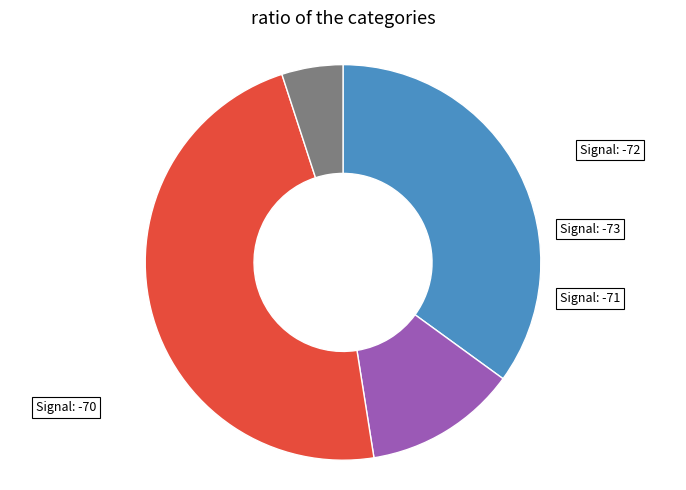

Is there any slice that represents more than half of the pie?

No